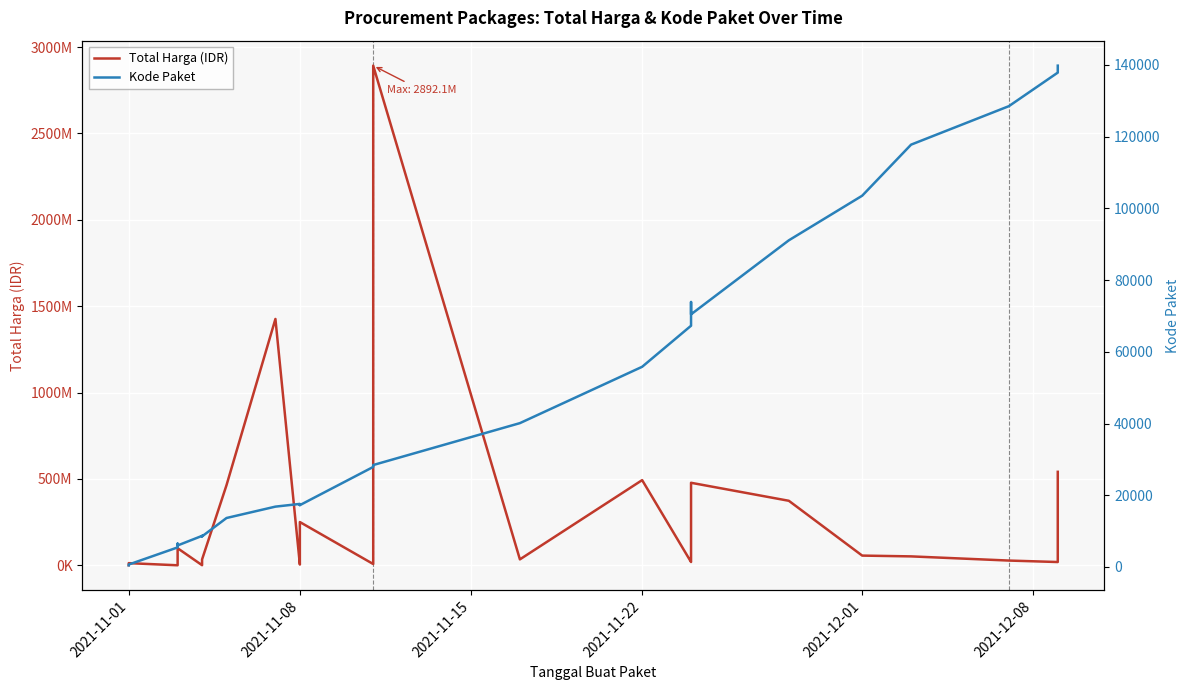

Which series has the largest total across all categories?

Total Harga (IDR)